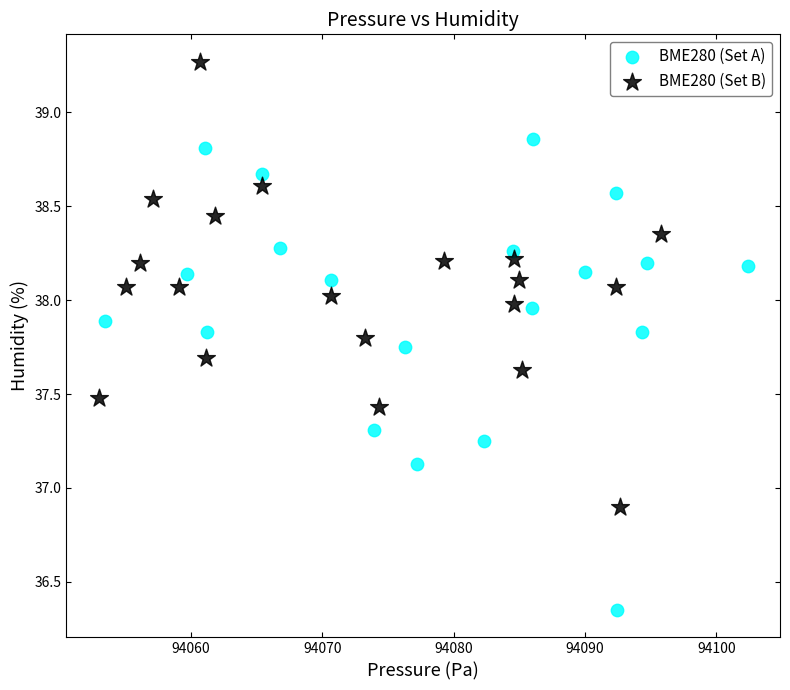

Which series has the widest spread of Y values?

BME280 (Set A)